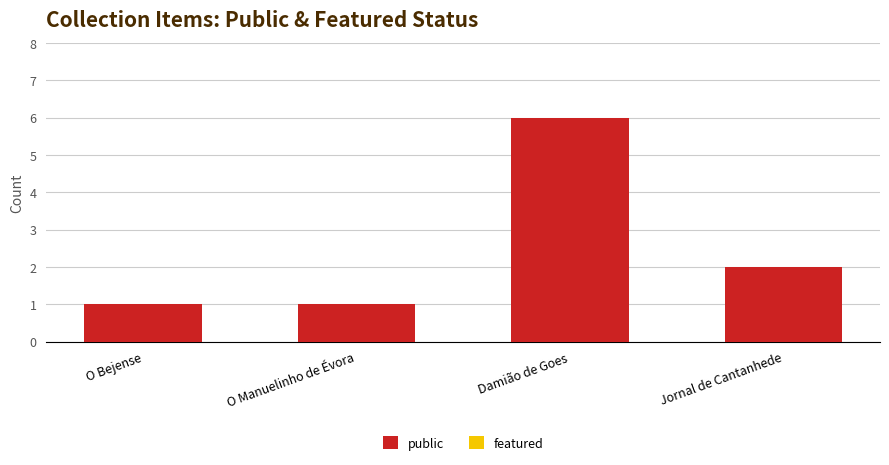

Reading right to left, extract all data points from this chart.

2	6	1	1